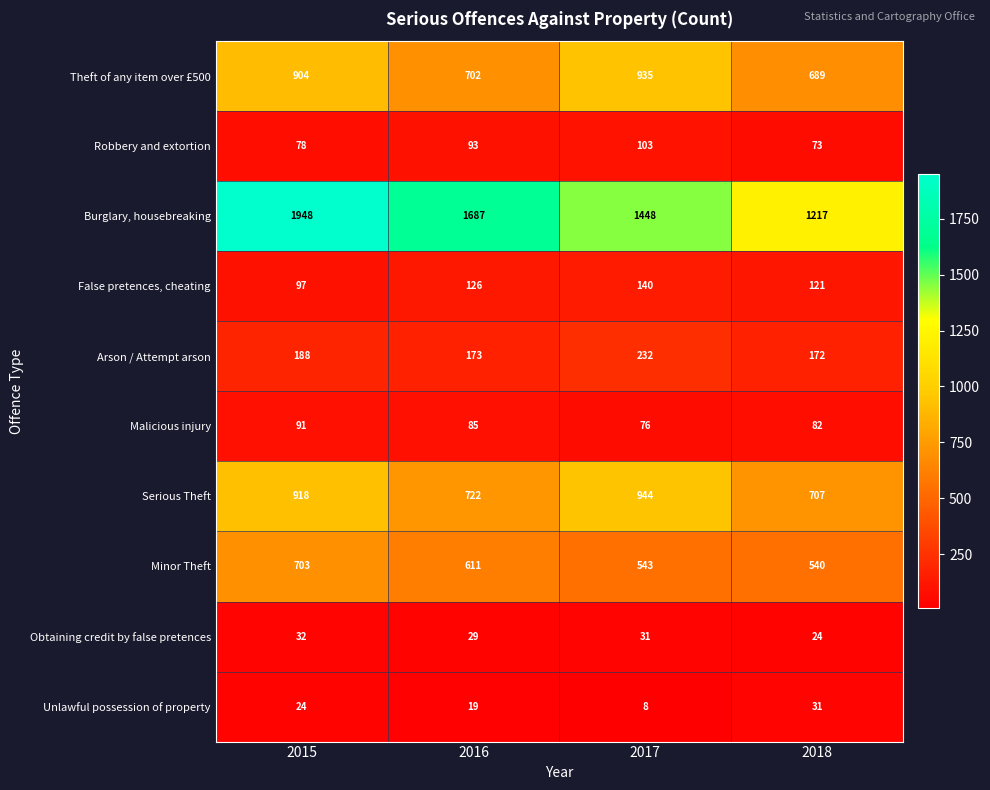

How many categories are shown in the chart?

4